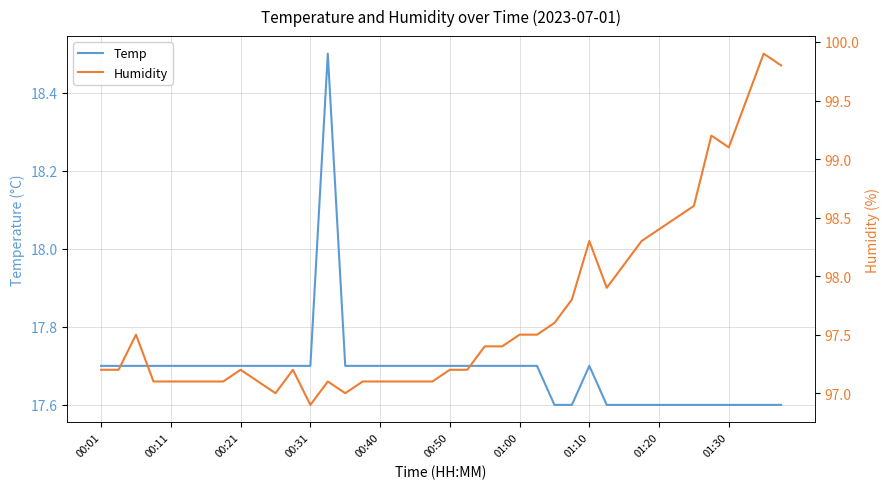

What is the minimum value for Humidity?

96.9